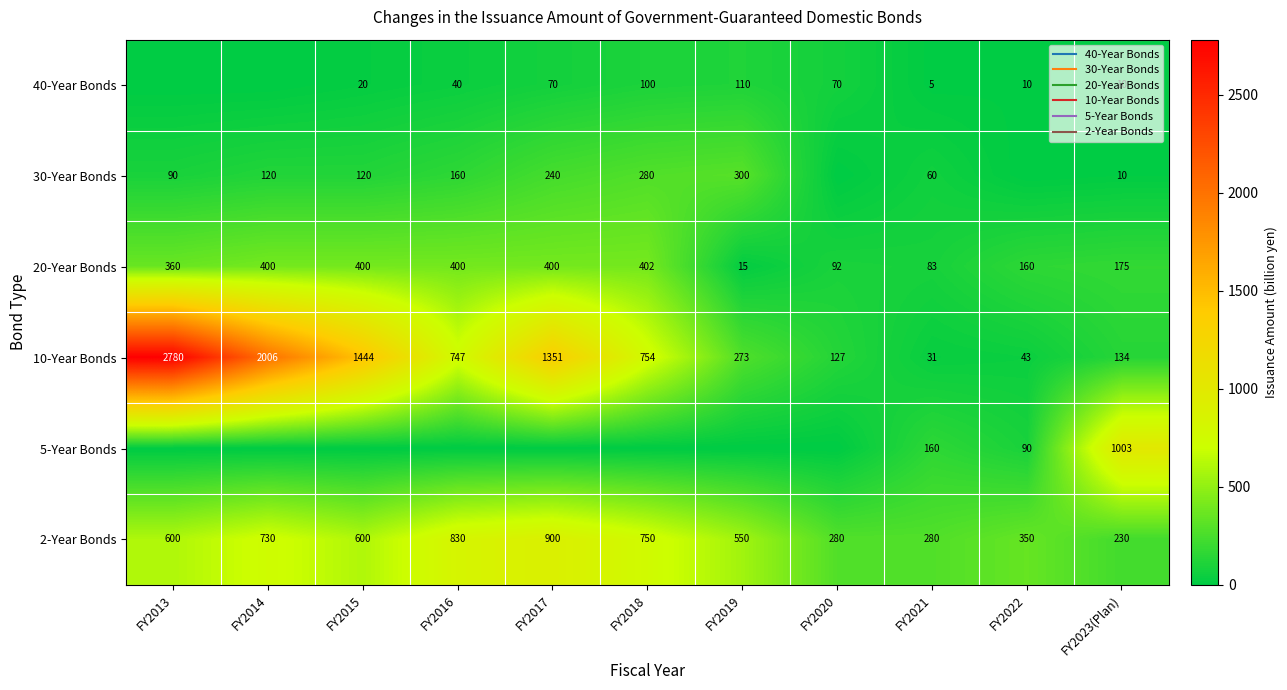

Count the number of categories in the chart.

11